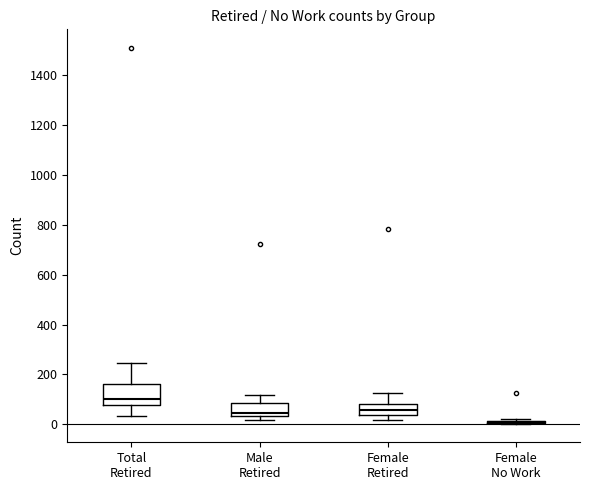

Which box is the tallest, from its lower edge to its upper edge?

Total Retired